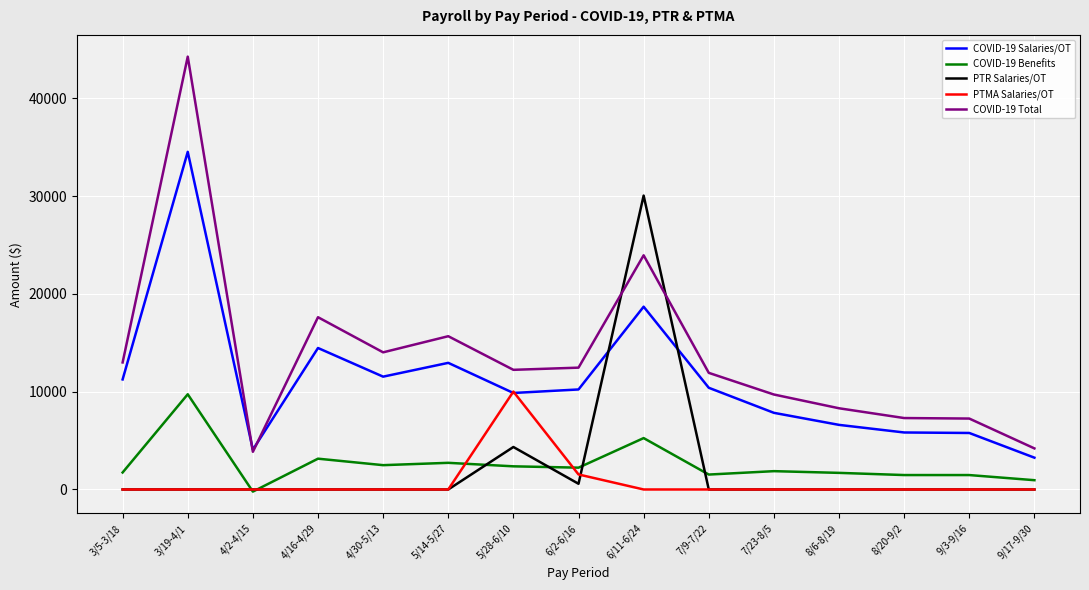

At how many categories does at least one series exceed 14773?

4